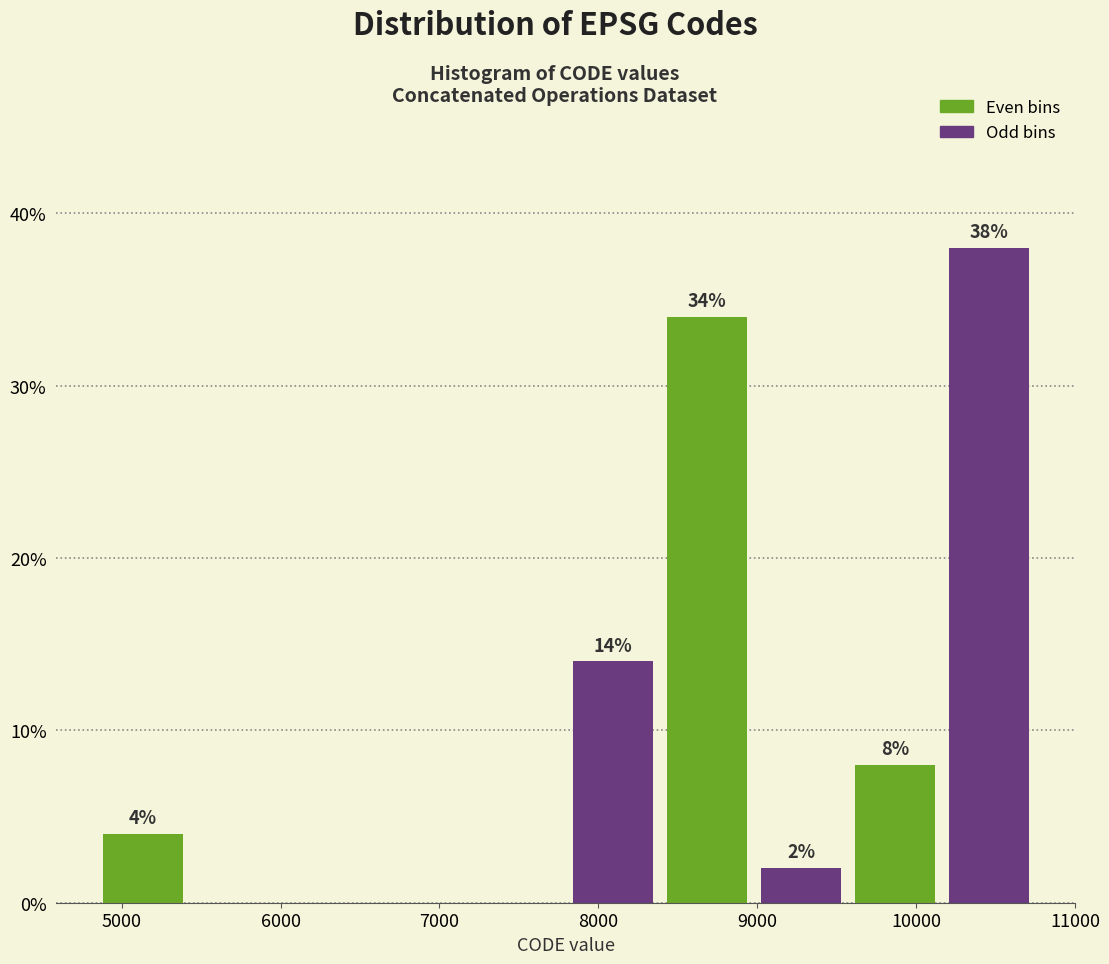

Which range on the x-axis has the tallest bar?

10200 to 10800